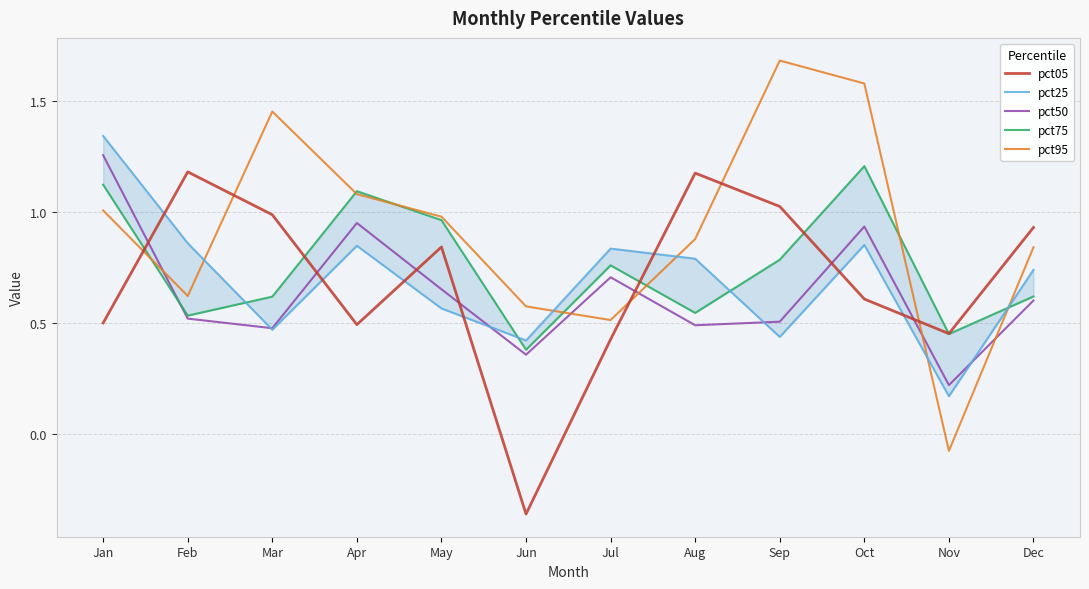

At which label does pct05 first exceed 0?

Jan